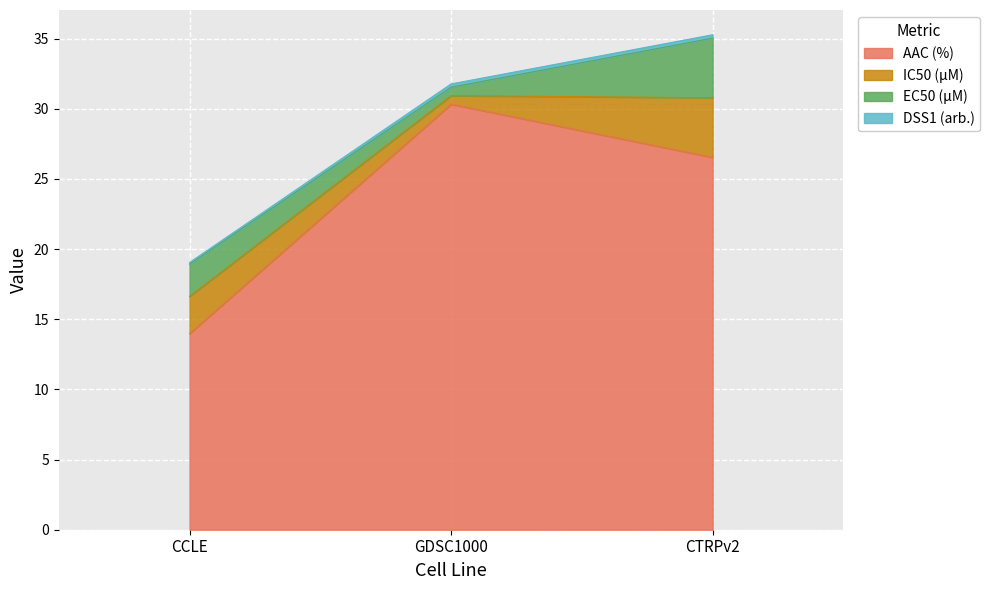

True or false: AAC (%) has a value of 26.5 at CTRPv2.

True